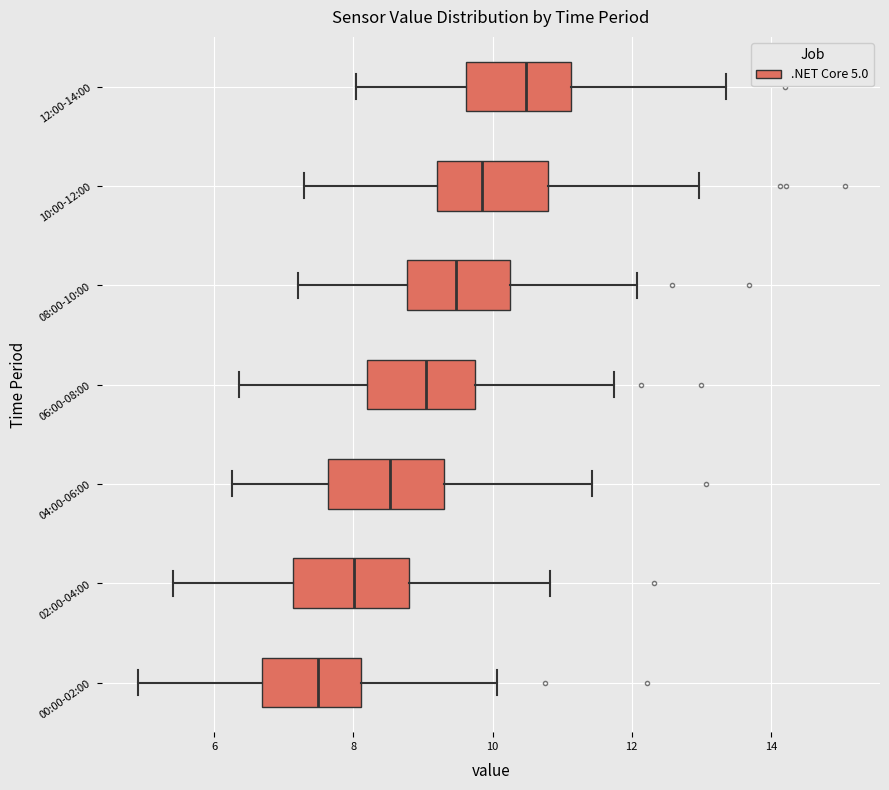

Where is the right edge of the box for 00:00-02:00 on the x-axis? The values are not printed on the chart, so give them approximately, as read against the axis.

8.2